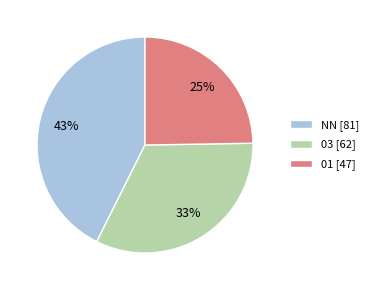

Is the sum of 03 [62] and 01 [47] greater than half?

Yes